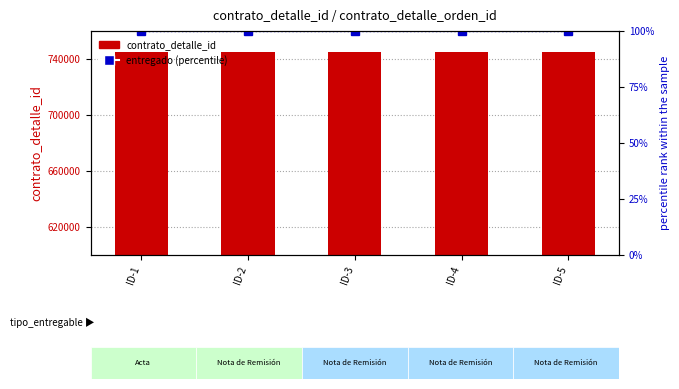

What is the sum of the entregado values at ID-3 and ID-4?

200